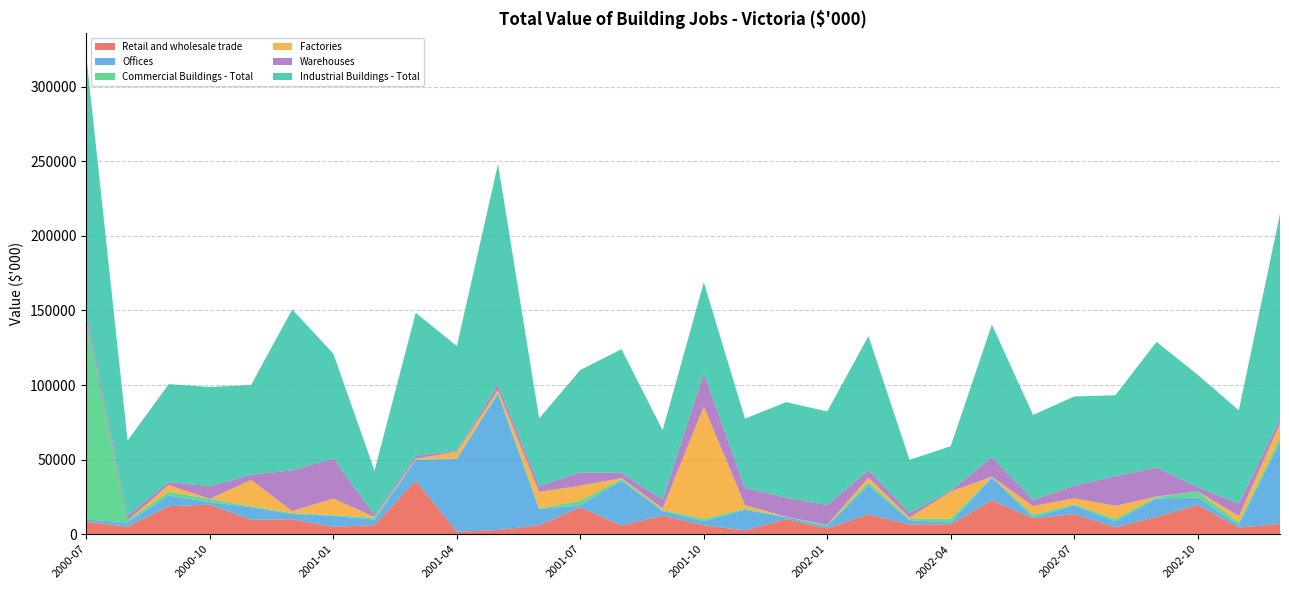

Reading right to left, what are all the values shown in this chart?

Retail and wholesale trade: 6942	4475	19630	11617	4660	13424	10623	22772	6625	6574	13250	3961	10126	2579	6038	12416	5963	18001	6061	2817	1635	35926	6108	5006	10006	9656	19831	18780	5006	8387
Offices: 54983	1705	4960	12299	3945	5923	593	15202	1208	2836	19424	1358	1261	13767	2702	3093	29892	1470	10779	91316	48887	13889	3652	7398	3533	8431	1708	7134	2829	1477
Commercial Buildings - Total: 2767	1705	4026	1029	1624	739	1781	369	2671	839	2120	929	250	781	1506	702	1053	3002	345	946	185	276	1343	361	651	660	2121	2562	1511	132729
Factories: 9247	4410	50	343	8831	3980	5880	250	18149	910	3160	57	58	2471	75463	1163	666	10080	11150	1775	4500	550	410	11150	1328	17628	60	4520	0	360
Warehouses: 3428	8218	2927	19422	19872	8590	4010	13104	588	3221	5029	13250	12736	11489	22360	5812	3539	8866	3961	3632	541	2089	1364	26891	27311	3516	8361	2031	3027	4029
Industrial Buildings - Total: 137417	62519	75274	84230	54239	59645	57048	88845	29759	35468	89818	62691	64128	46389	60801	46528	82878	68677	45310	147586	70393	95639	29657	70191	107829	60114	66592	65568	50383	172734